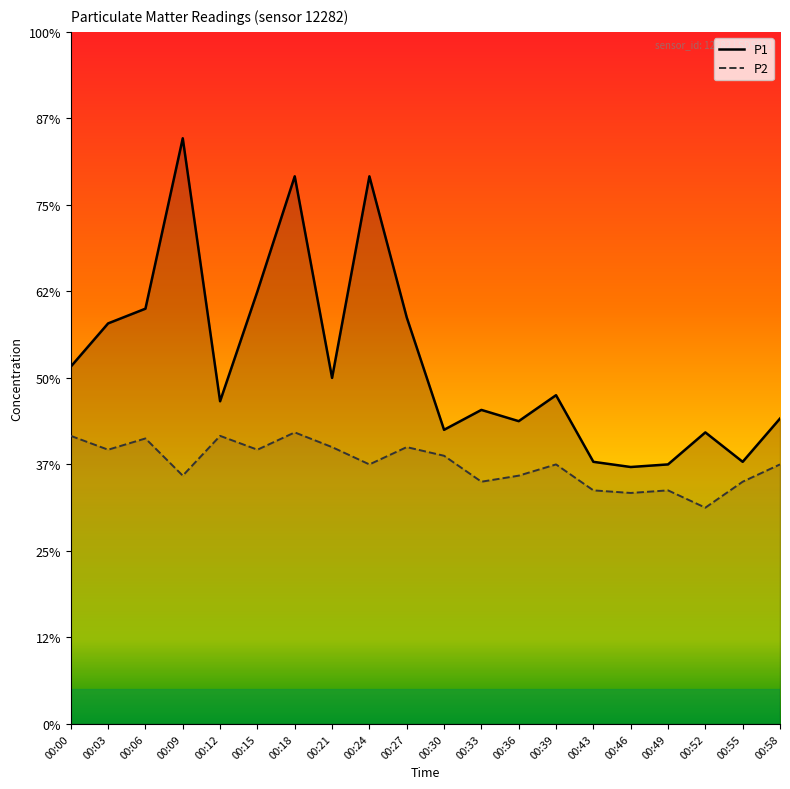

Is it true that P2 equals 4.5 at 00:33?

False